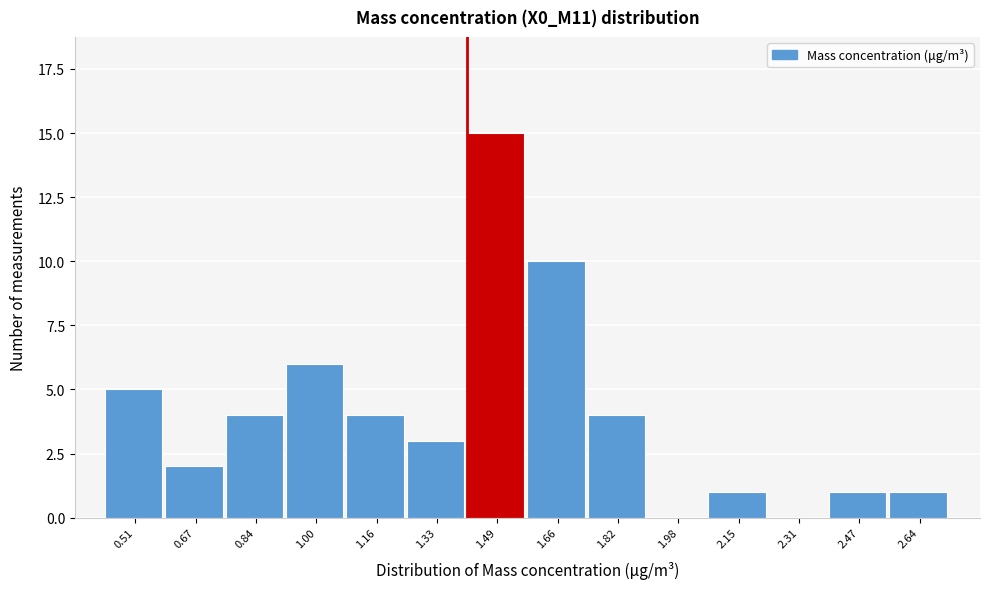

Reading right to left, transcribe all the data shown in this chart.

2.64=1	2.47=1	2.31=0	2.15=1	1.98=0	1.82=4	1.66=10	1.49=15	1.33=3	1.16=4	1.00=6	0.84=4	0.67=2	0.51=5